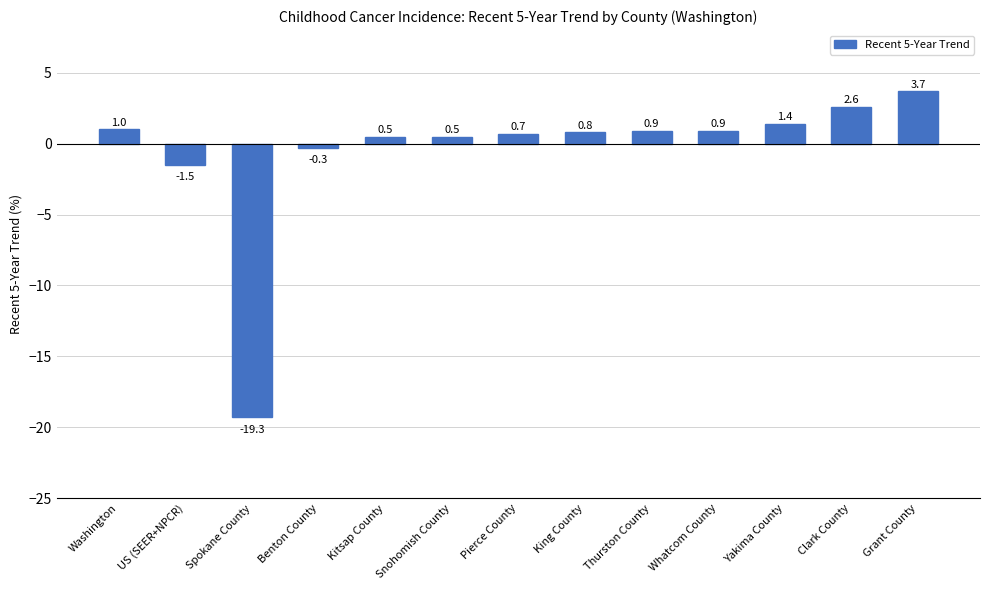

Approximately how many times larger is the value at Grant County compared to Washington?

3.7